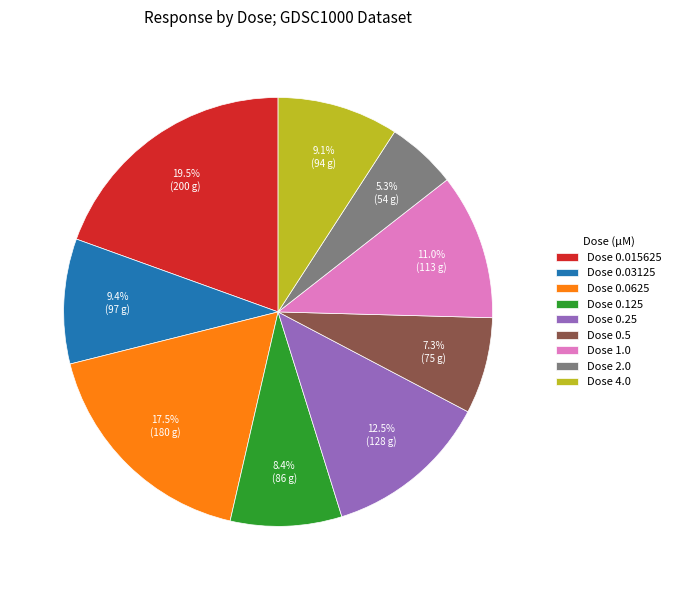

What is the ratio of the value at Dose 0.015625 to the value at Dose 0.25?

1.6